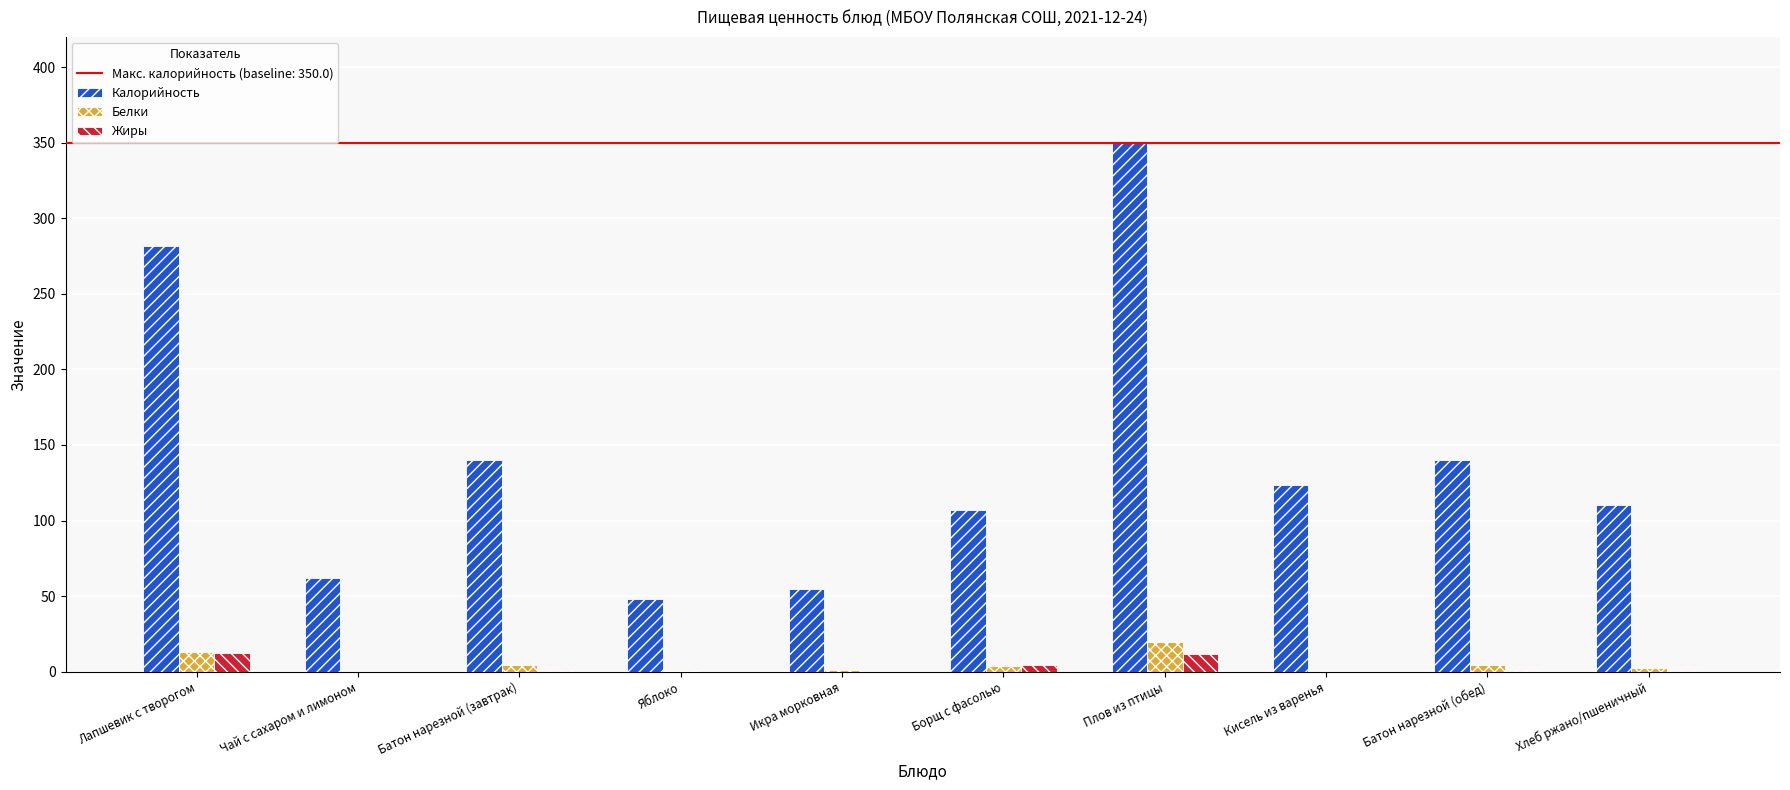

Which category has the highest value in the Калорийность series?

Плов из птицы